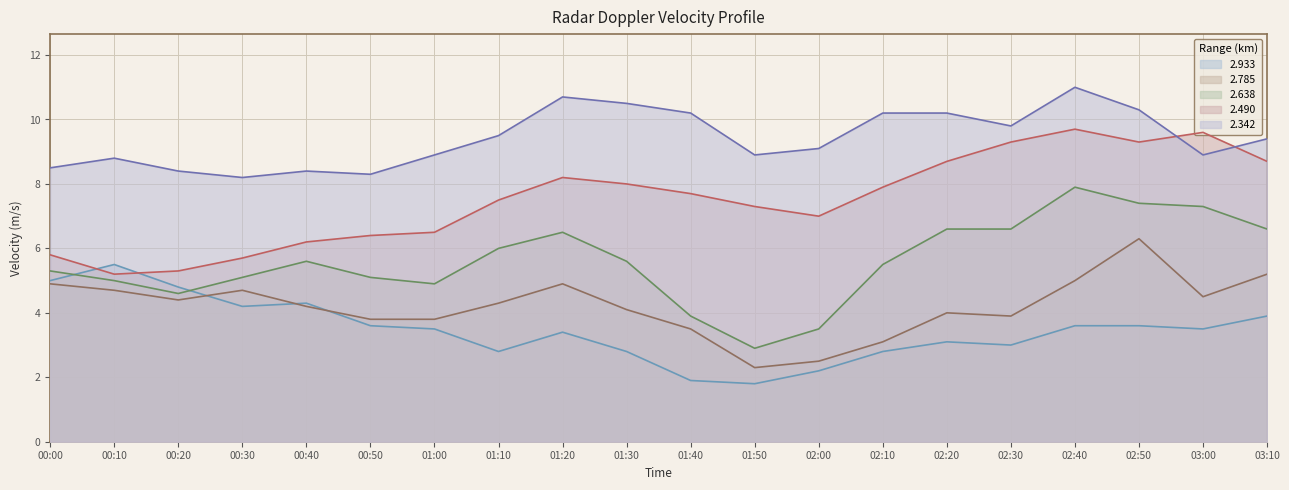

Where does the 2.933 series first go above 3?

00:00